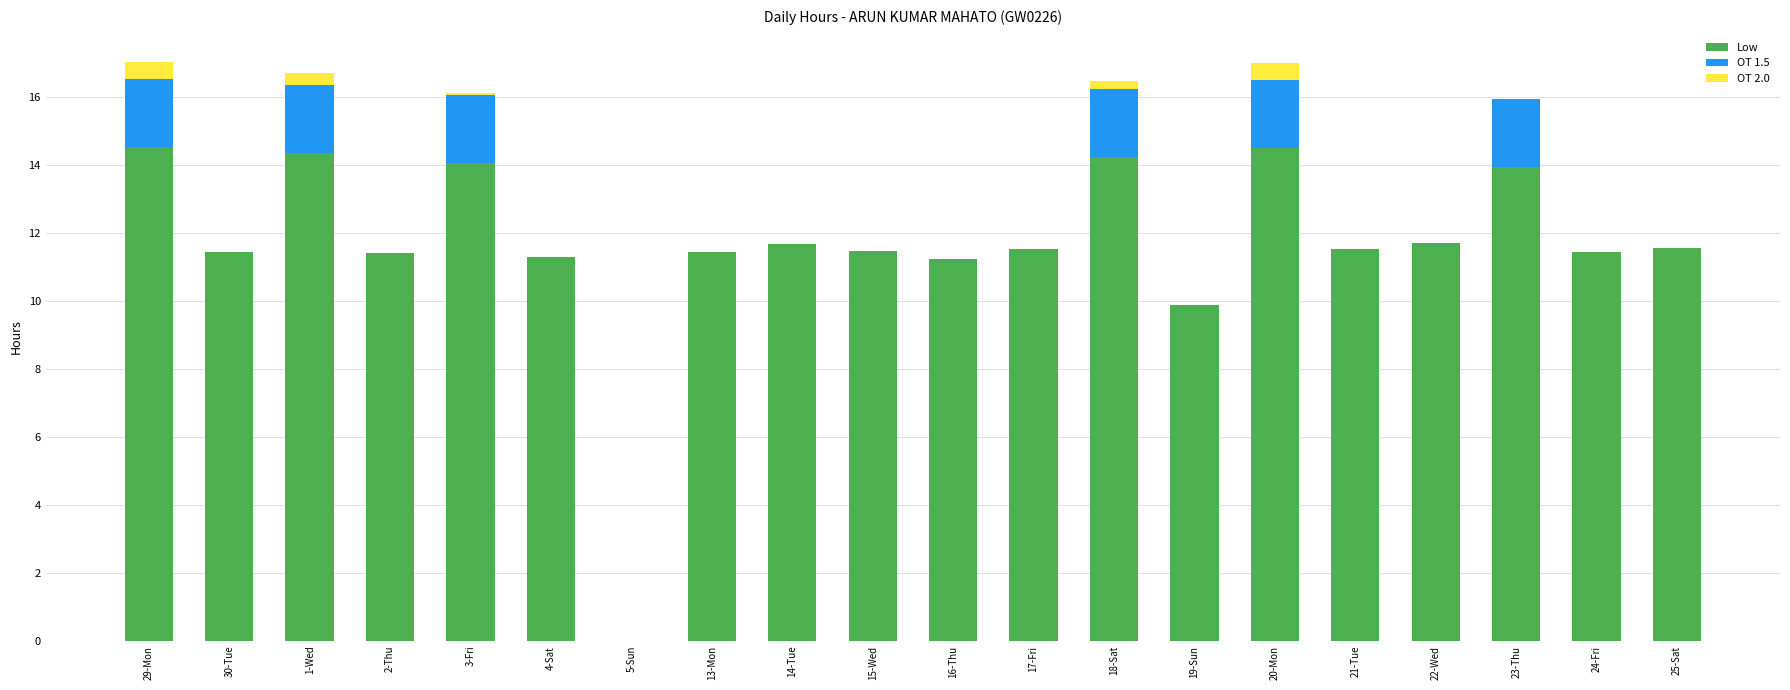

Where does the Low series first go above 11?

29-Mon